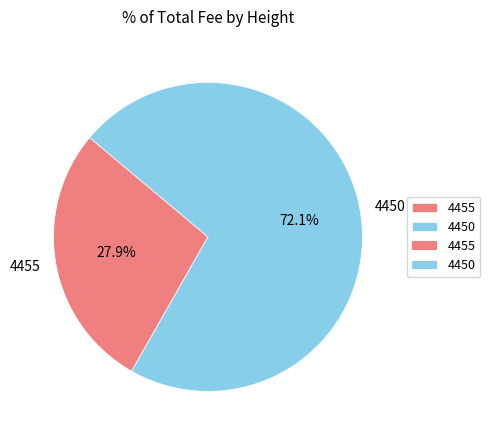

To the nearest percent, what is the difference between the largest and smallest slice percentages?

44%